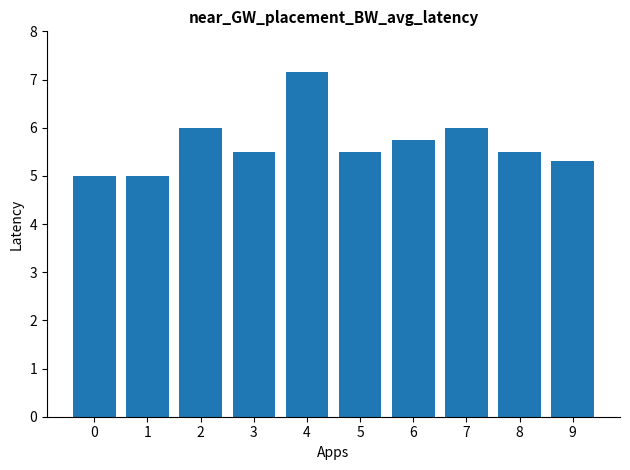

What is the sum of all values?

56.7